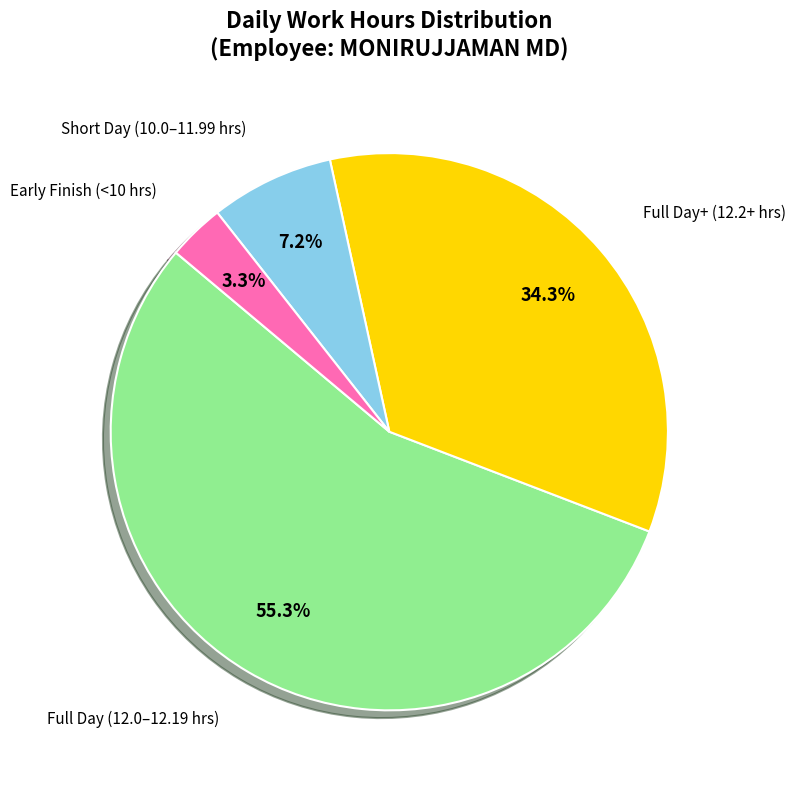

Does any single category account for the majority?

Yes